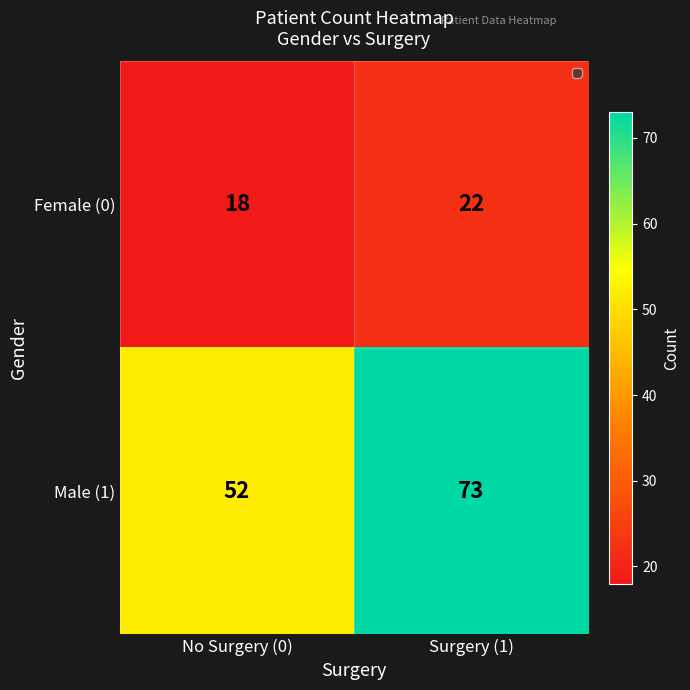

What is the difference between the Female (0) values at No Surgery (0) and Surgery (1)?

4